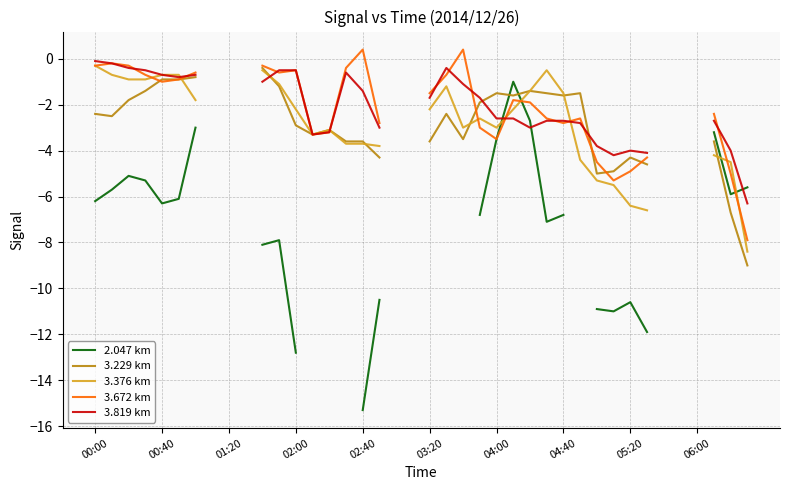

List the series in order of their peak value, highest first.

3.672 km, 3.819 km, 3.376 km, 3.229 km, 2.047 km